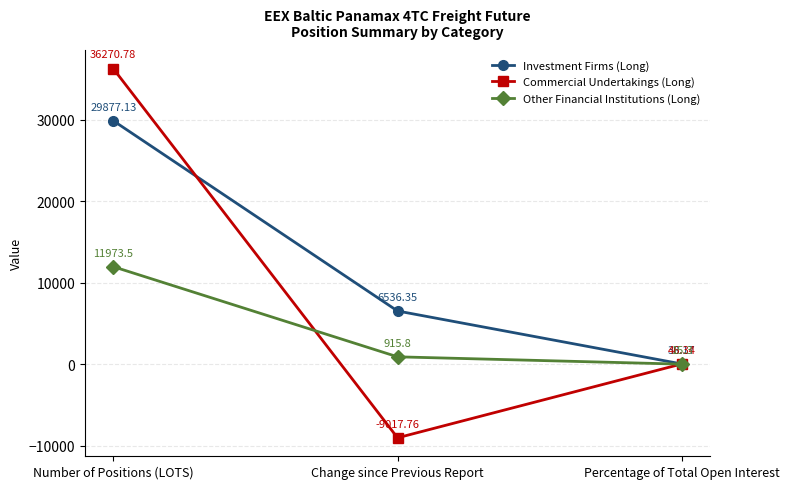

What is the total value across all series at Number of Positions (LOTS)?

78121.4